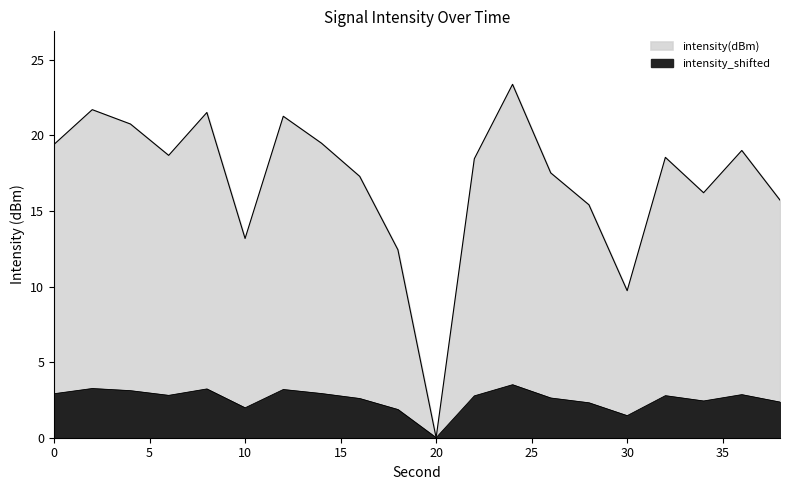

Read the intensity(dBm) value at 8.

21.5